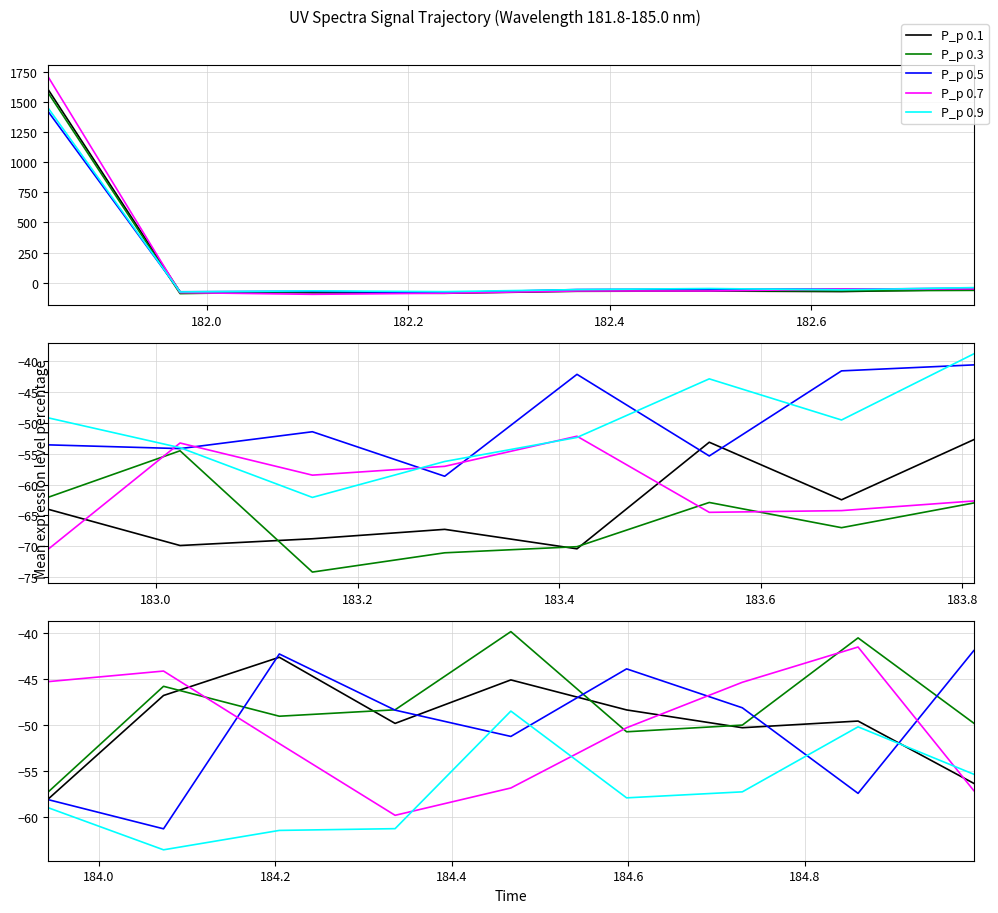

True or false: P_p 0.7 has more than 1 points higher than both neighbors.

False